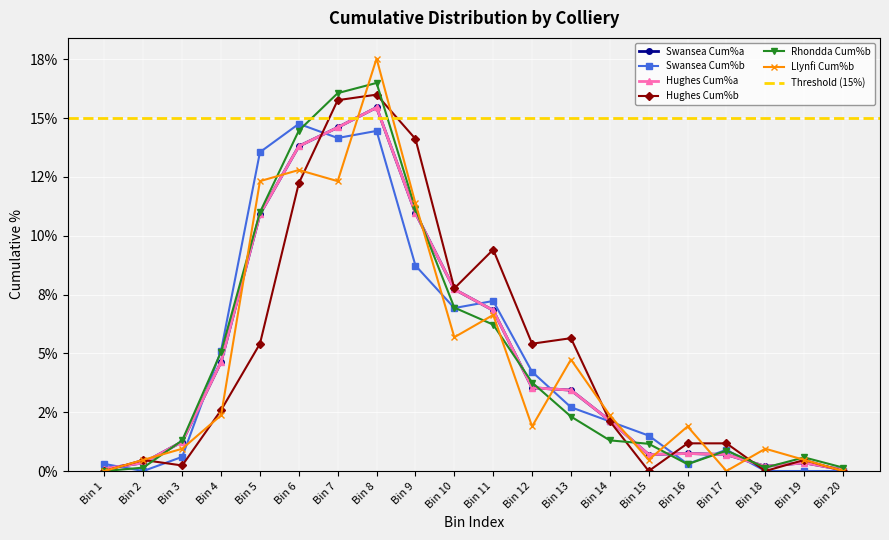

In Swansea Cum%a, how many points are higher than both neighbors (excluding endpoints)?

3